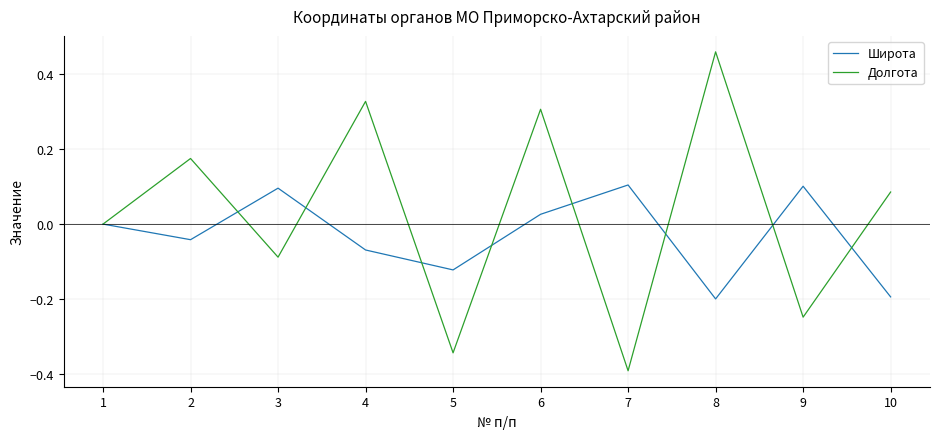

Rank the series by their average value, from lowest to highest.

Широта, Долгота